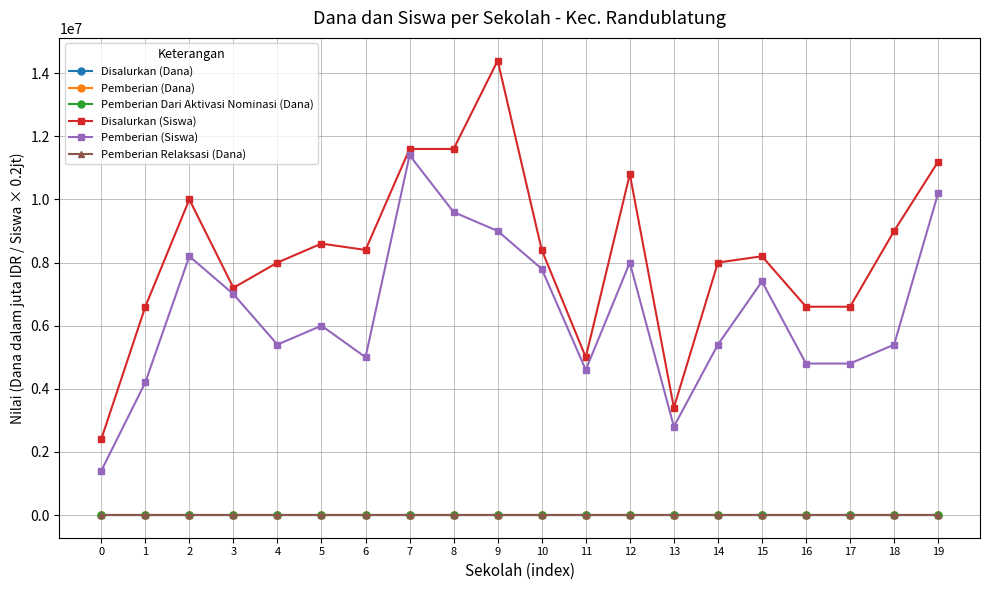

What is the difference between the maximum and minimum values in the Disalurkan (Dana) series?

23.2